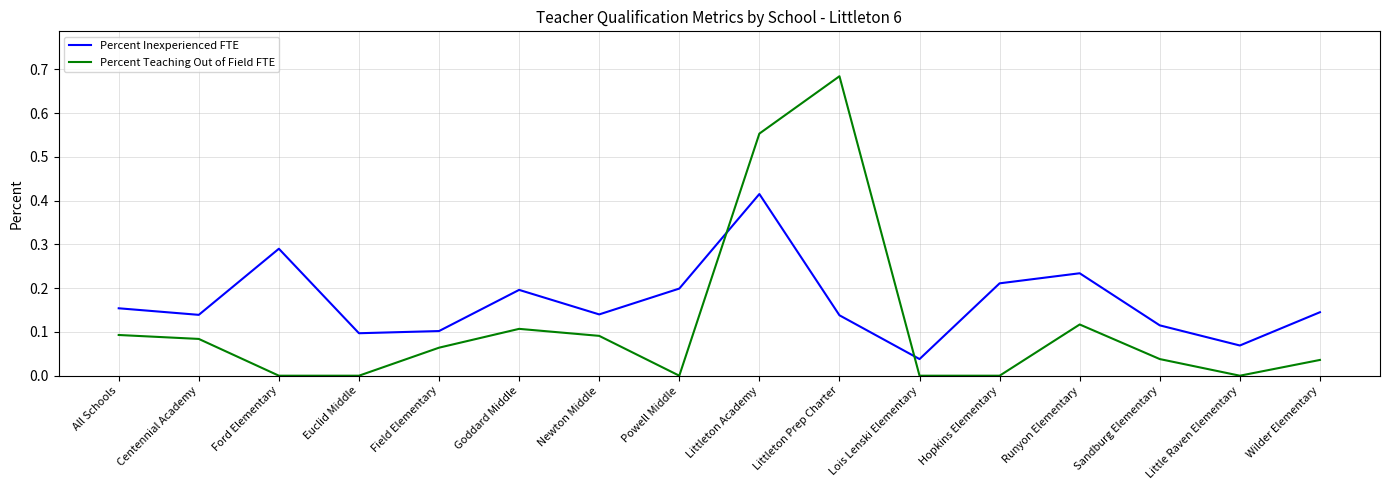

The value of Percent Teaching Out of Field FTE at Sandburg Elementary is 0.1. True or false?

False